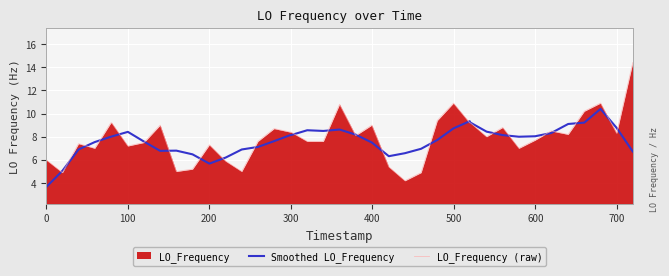

List the series in order of their peak value, lowest first.

Smoothed LO_Frequency, LO_Frequency (raw)